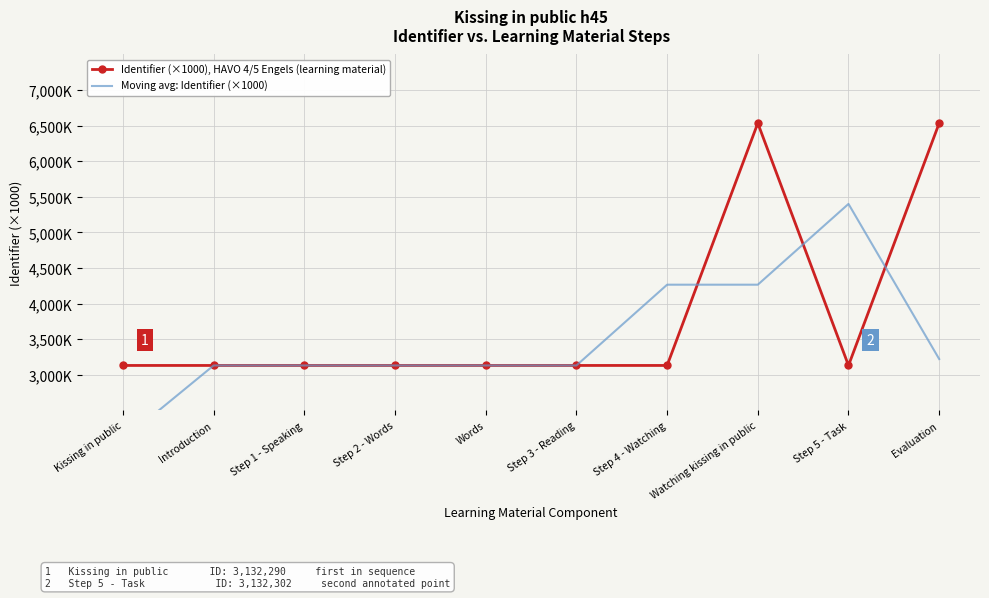

Reading left to right, transcribe all the data shown in this chart.

Identifier (×1000), HAVO 4/5 Engels (learning material): Kissing in public=3132.3	Introduction=3132.3	Step 1 - Speaking=3132.3	Step 2 - Words=3132.3	Words=3132.3	Step 3 - Reading=3132.3	Step 4 - Watching=3132.3	Watching kissing in public=6535.5	Step 5 - Task=3132.3	Evaluation=6535.5
Moving avg: Identifier (×1000): Kissing in public=2088.2	Introduction=3132.3	Step 1 - Speaking=3132.3	Step 2 - Words=3132.3	Words=3132.3	Step 3 - Reading=3132.3	Step 4 - Watching=4266.7	Watching kissing in public=4266.7	Step 5 - Task=5401.1	Evaluation=3222.6